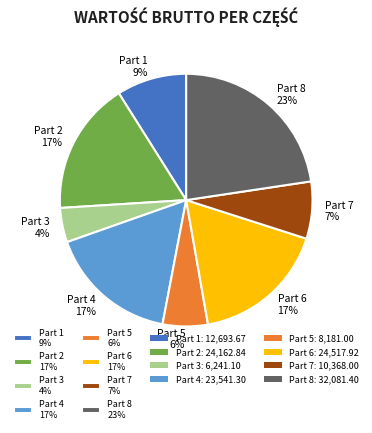

Does any single category account for the majority?

No